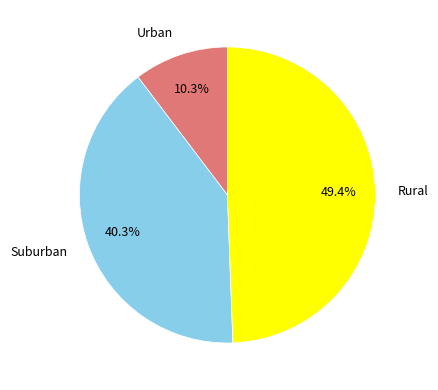

Between Suburban and Urban, which is larger?

Suburban